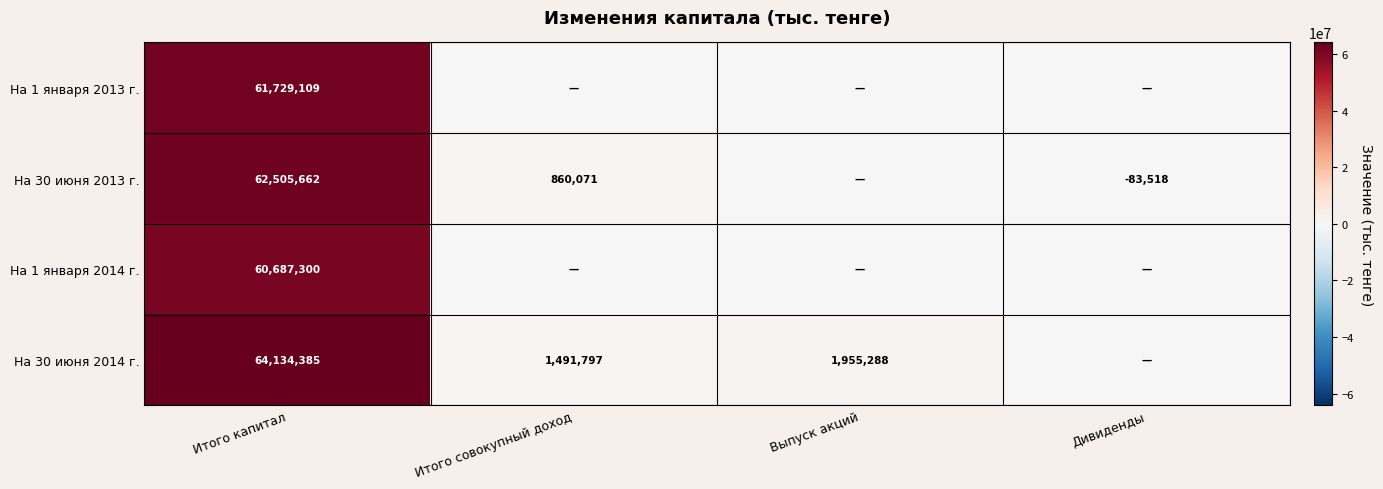

Count the number of data series in this chart.

4